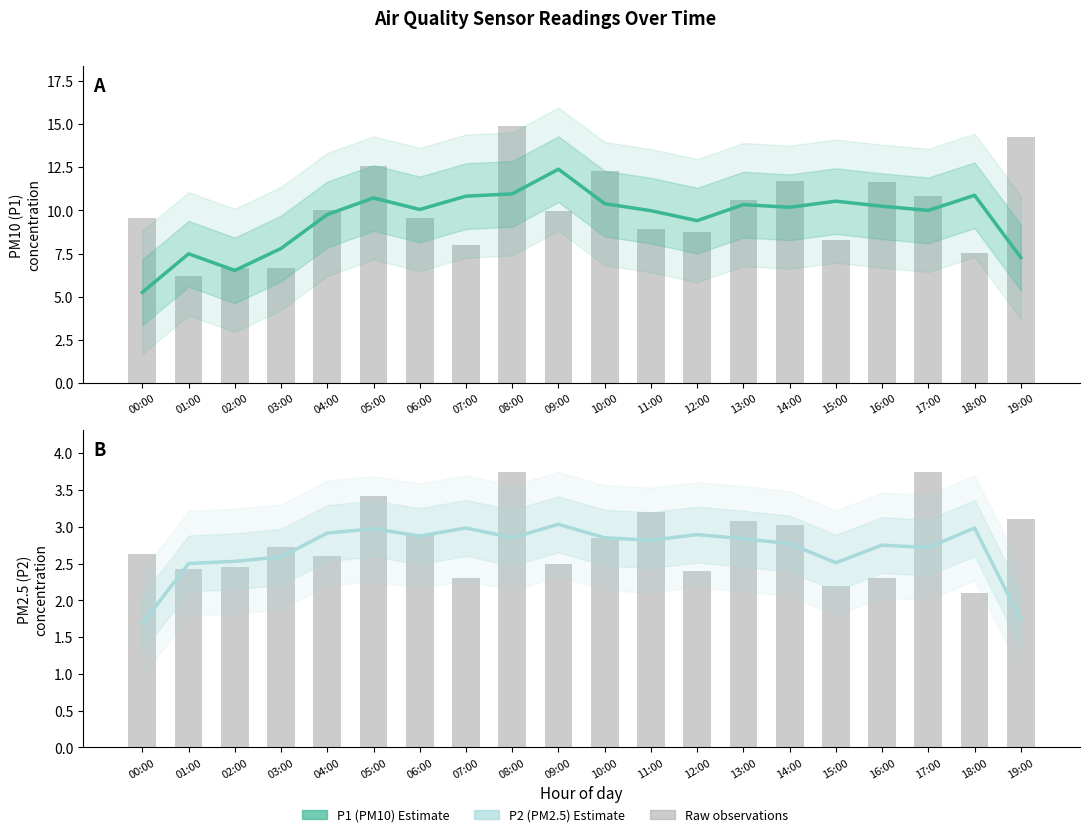

How many values in the P2 (PM2.5) Estimate series are below 2?

2